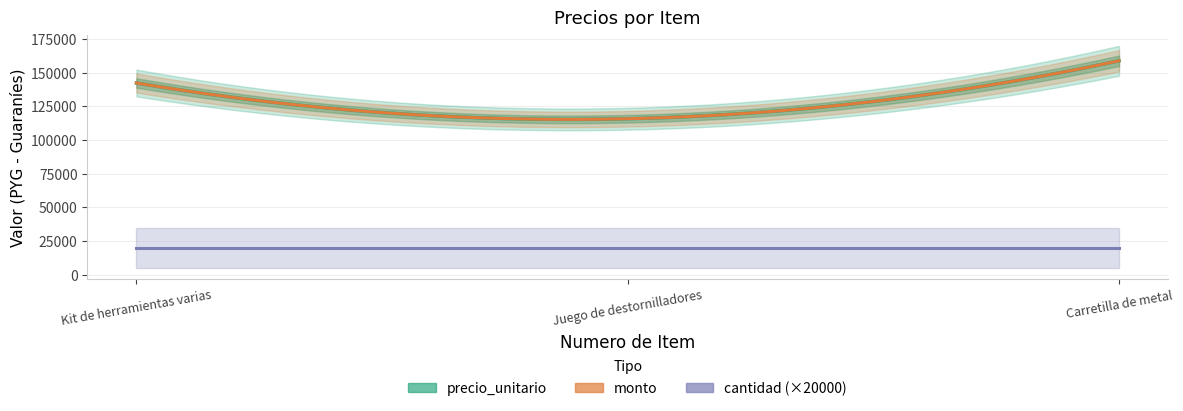

Which series changed the most between 1 and 2?

precio_unitario